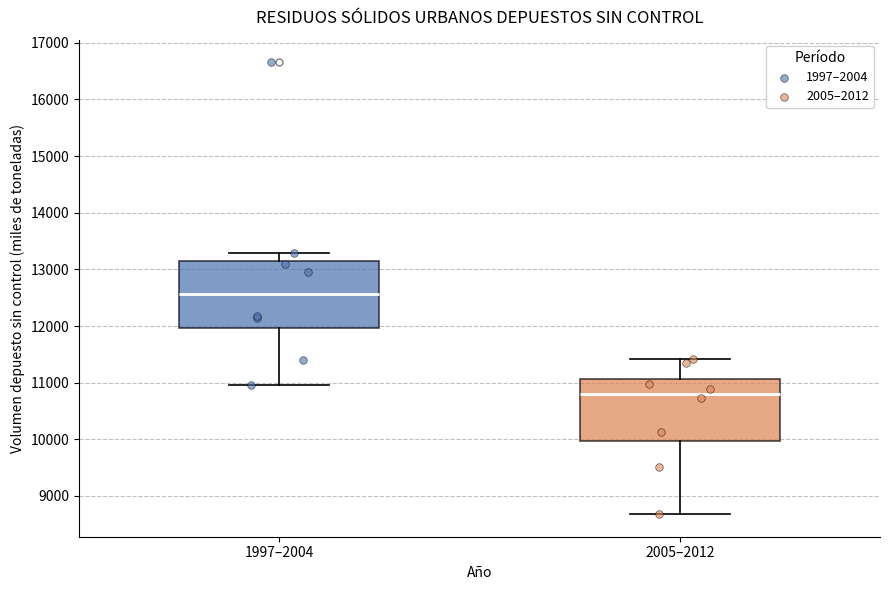

Which box's median line is the highest?

1997–2004